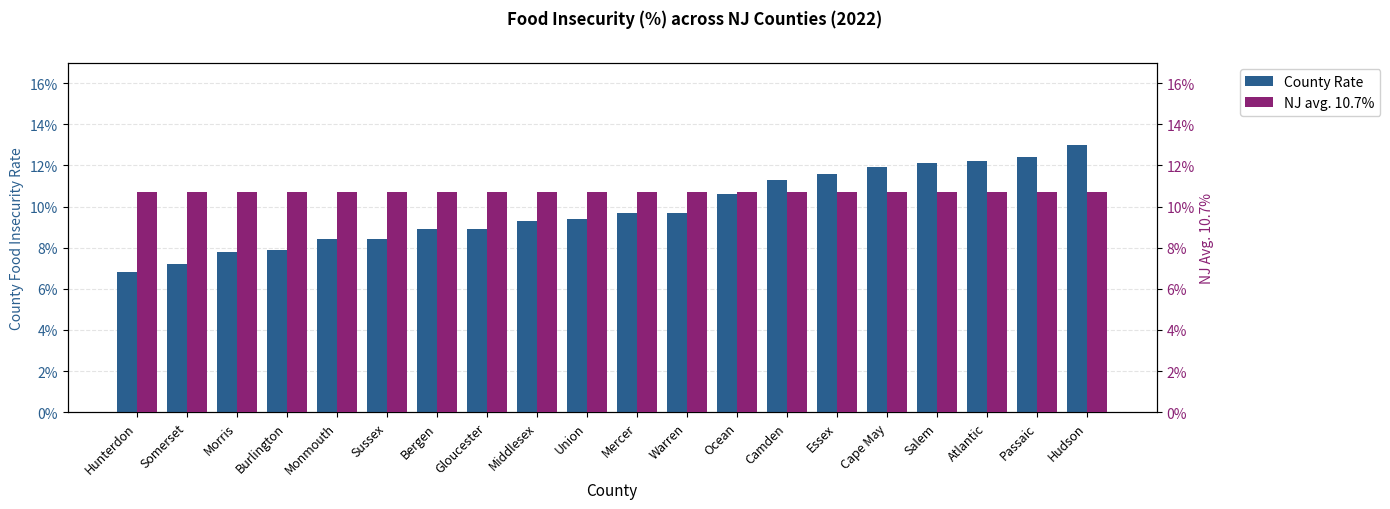

At Ocean, list the series in order from smallest to largest.

County Rate, NJ avg. 10.7%